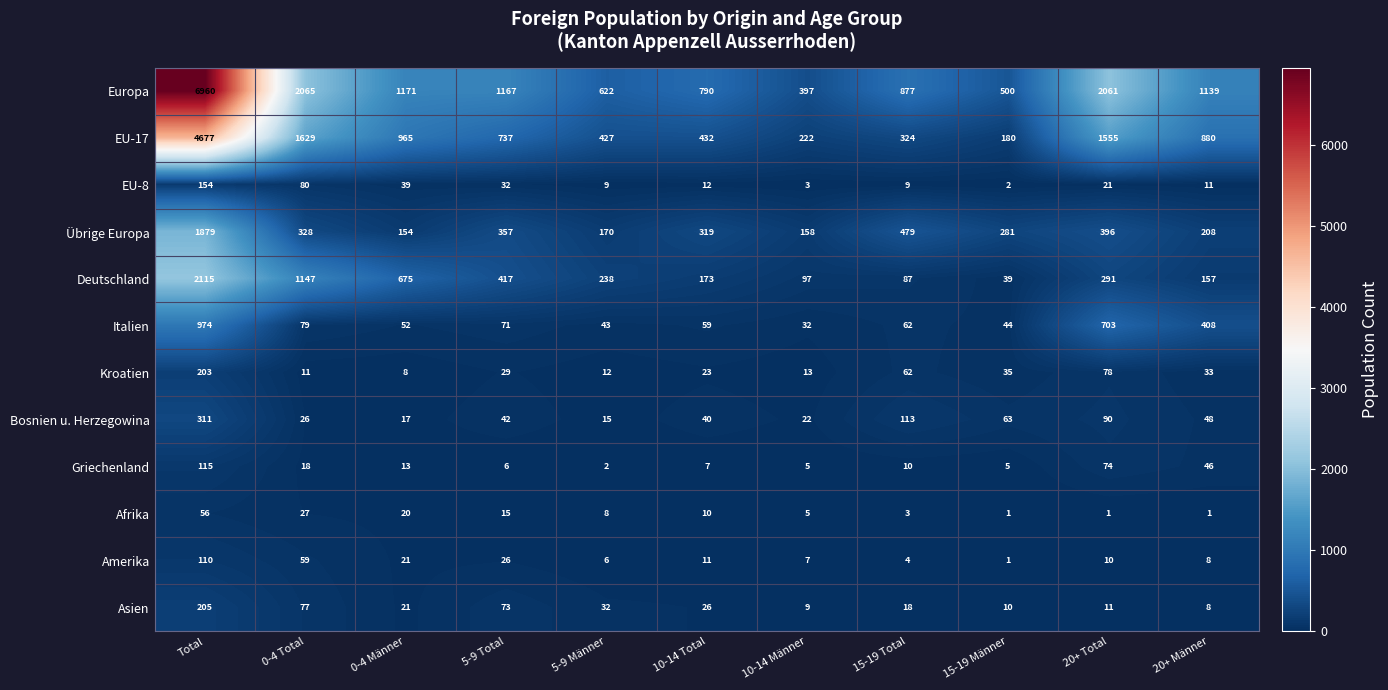

Is it true that Deutschland equals 417 at 5-9 Total?

True